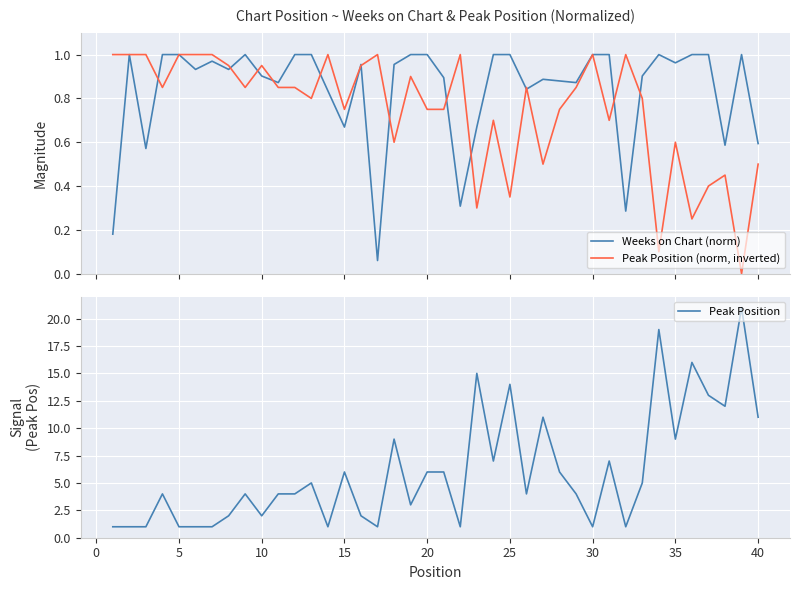

True or false: Peak Position has a value of 2 at 5.

False